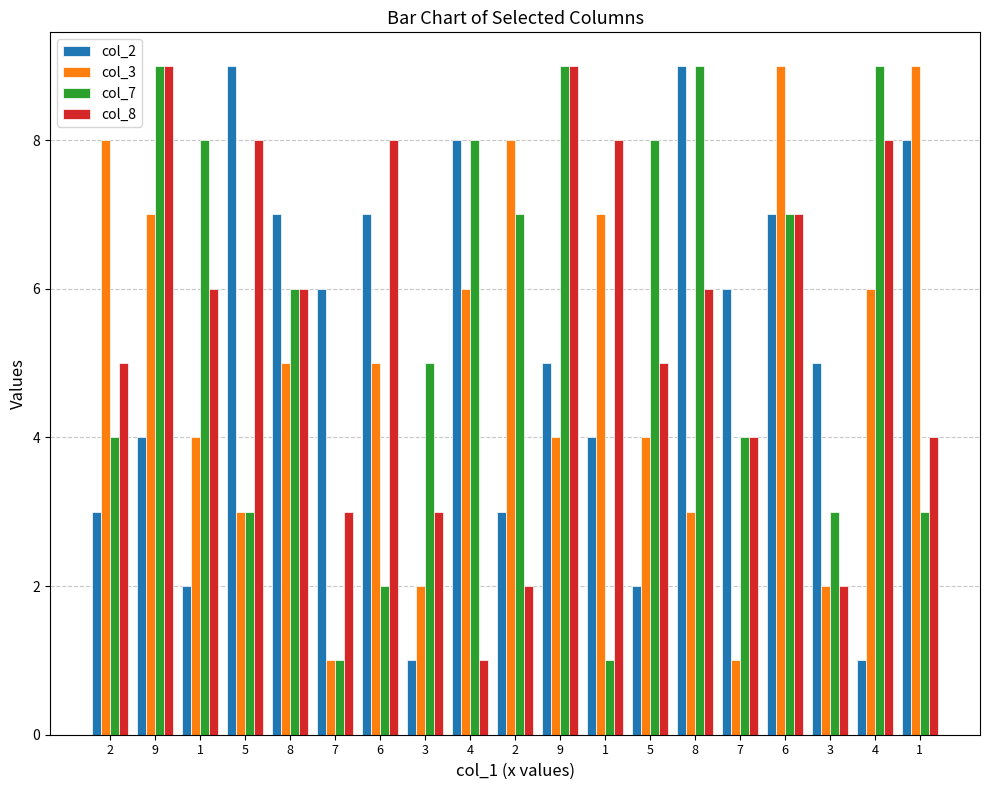

At which label does col_8 first exceed 6?

9